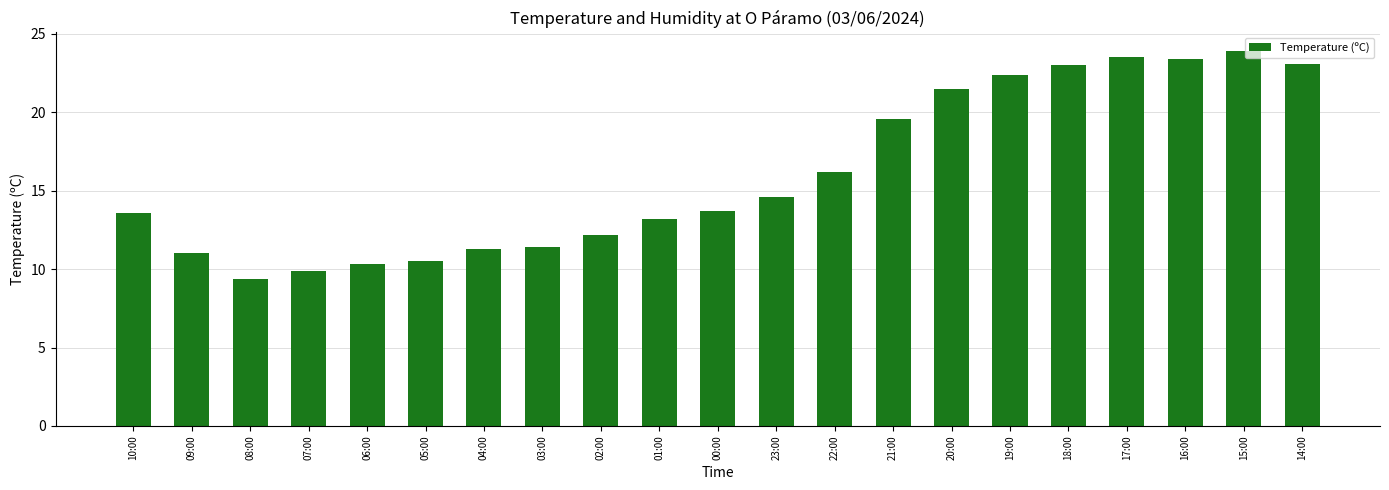

Which has a higher value, 04:00 or 07:00?

04:00